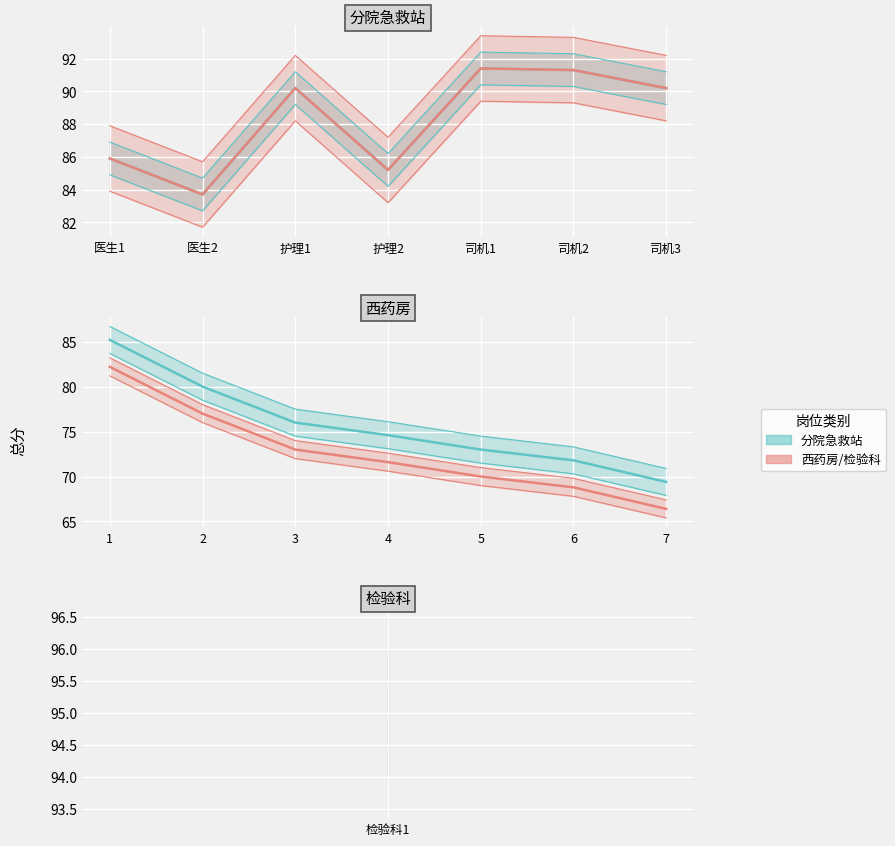

What is the difference between the 参考线 values at 7 and 4?

5.2